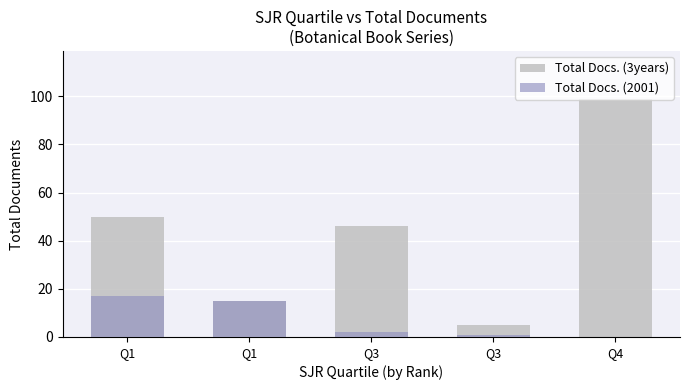

What is the difference between the highest and lowest values at Q3?

44